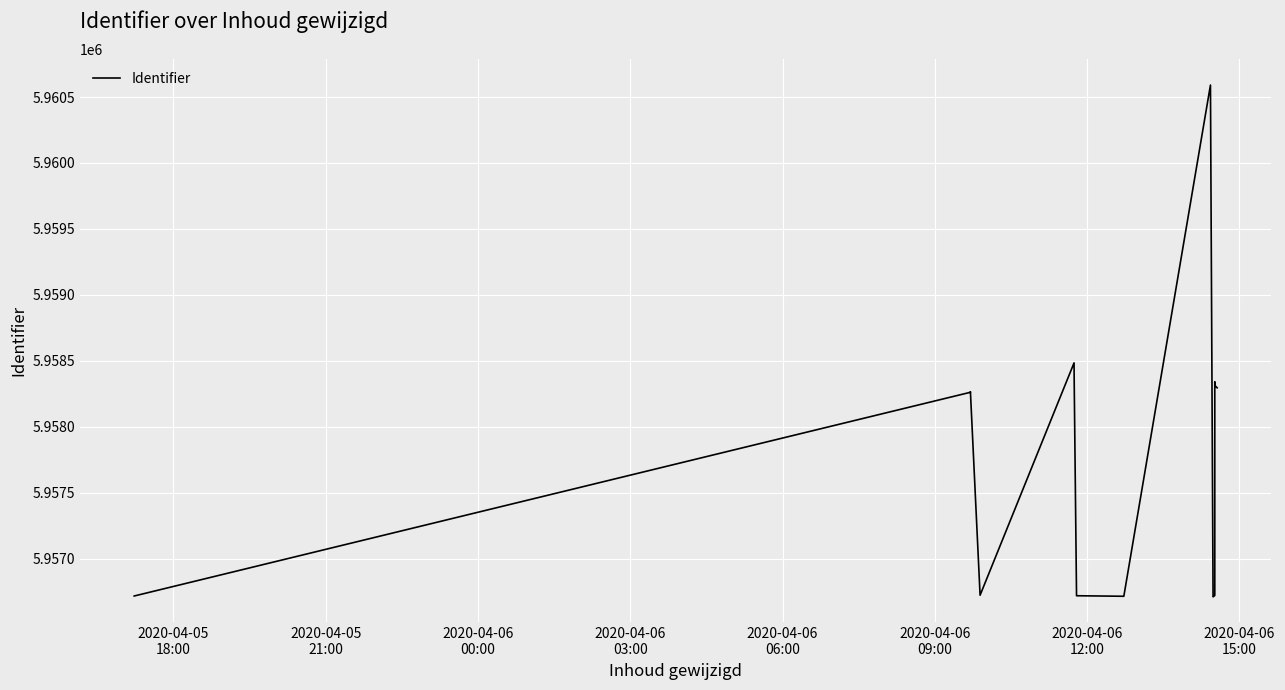

What is the minimum value shown in the chart?

5956710